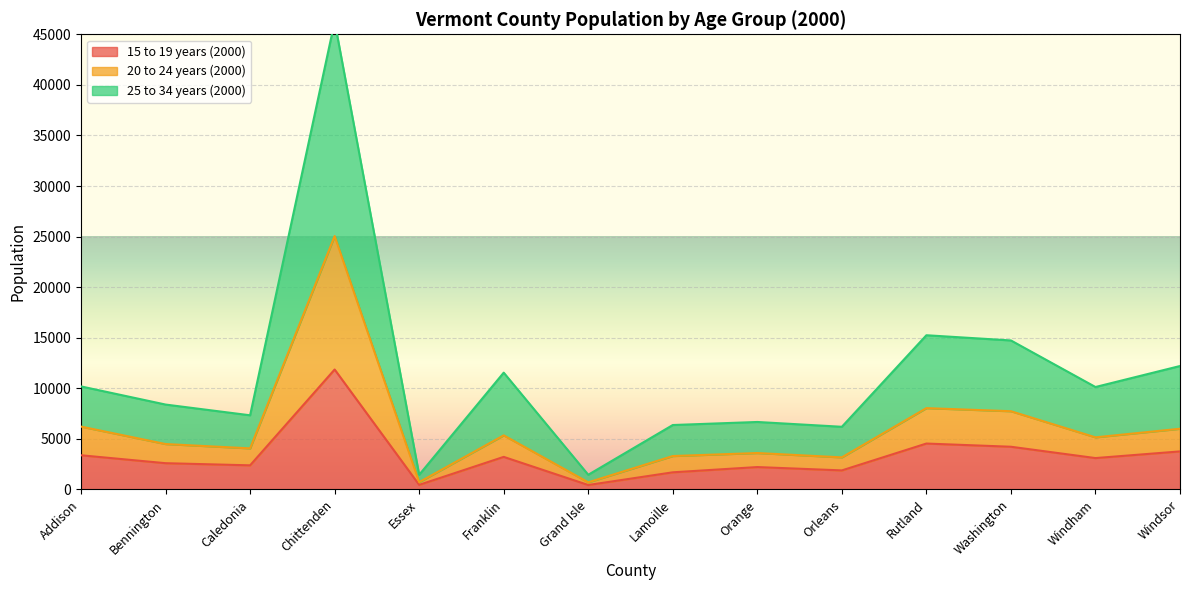

Reading left to right, what are all the values shown in this chart?

15 to 19 years (2000): Addison=3381	Bennington=2598	Caledonia=2386	Chittenden=11861	Essex=455	Franklin=3222	Grand Isle=440	Lamoille=1696	Orange=2215	Orleans=1885	Rutland=4540	Washington=4224	Windham=3104	Windsor=3763
20 to 24 years (2000): Addison=6216	Bennington=4491	Caledonia=4064	Chittenden=25052	Essex=724	Franklin=5351	Grand Isle=706	Lamoille=3305	Orange=3603	Orleans=3174	Rutland=8042	Washington=7736	Windham=5154	Windsor=6004
25 to 34 years (2000): Addison=10189	Bennington=8395	Caledonia=7333	Chittenden=46257	Essex=1452	Franklin=11550	Grand Isle=1454	Lamoille=6372	Orange=6673	Orleans=6197	Rutland=15248	Washington=14733	Windham=10130	Windsor=12206